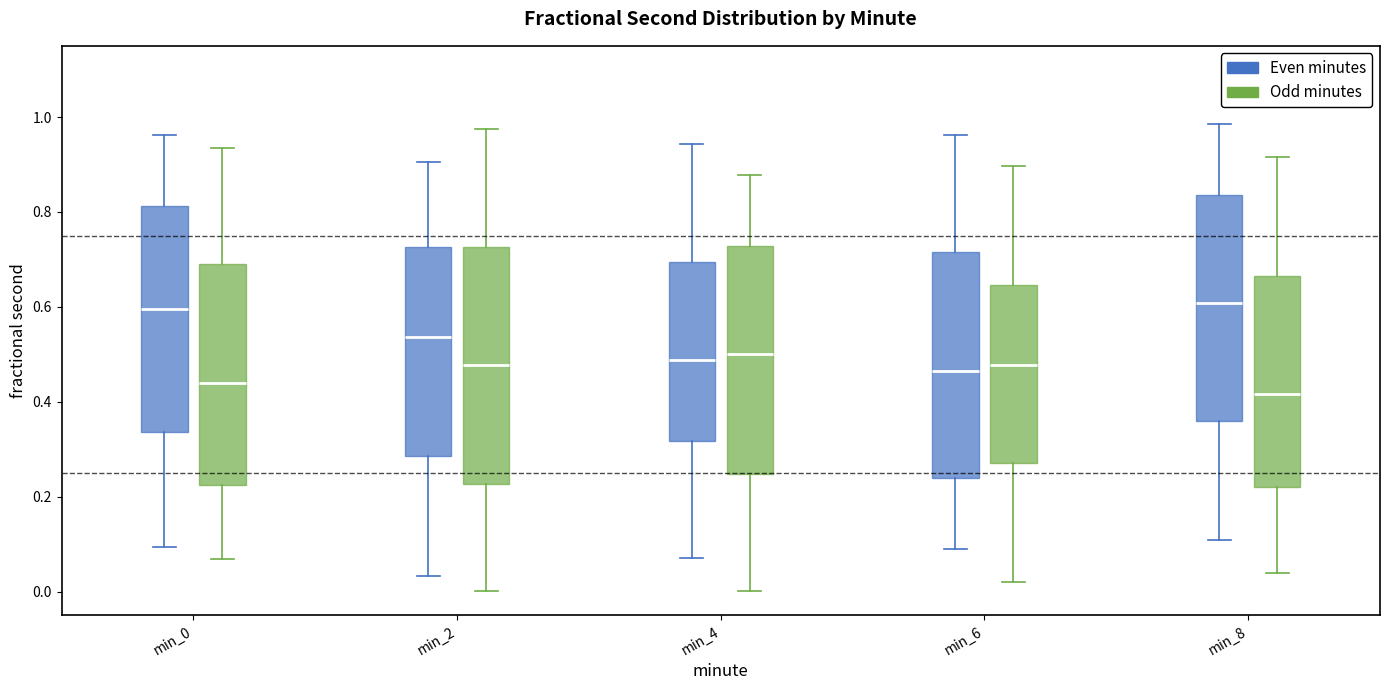

Reading left to right, transcribe this box plot: for each box, give where its median line is, the range the box spans, and where its two whiskers end, as read against the y-axis. The values are not printed on the chart, so give them approximately, as read against the axis.

min_0 (Even minutes): median 0.60, box 0.34 to 0.82, whiskers 0.10 to 0.96
min_0 (Odd minutes): median 0.44, box 0.22 to 0.68, whiskers 0.06 to 0.94
min_2 (Even minutes): median 0.54, box 0.28 to 0.72, whiskers 0.04 to 0.90
min_2 (Odd minutes): median 0.48, box 0.22 to 0.72, whiskers 0.00 to 0.98
min_4 (Even minutes): median 0.48, box 0.32 to 0.70, whiskers 0.06 to 0.94
min_4 (Odd minutes): median 0.50, box 0.24 to 0.72, whiskers 0.00 to 0.88
min_6 (Even minutes): median 0.46, box 0.24 to 0.72, whiskers 0.08 to 0.96
min_6 (Odd minutes): median 0.48, box 0.28 to 0.64, whiskers 0.02 to 0.90
min_8 (Even minutes): median 0.60, box 0.36 to 0.84, whiskers 0.10 to 0.98
min_8 (Odd minutes): median 0.42, box 0.22 to 0.66, whiskers 0.04 to 0.92